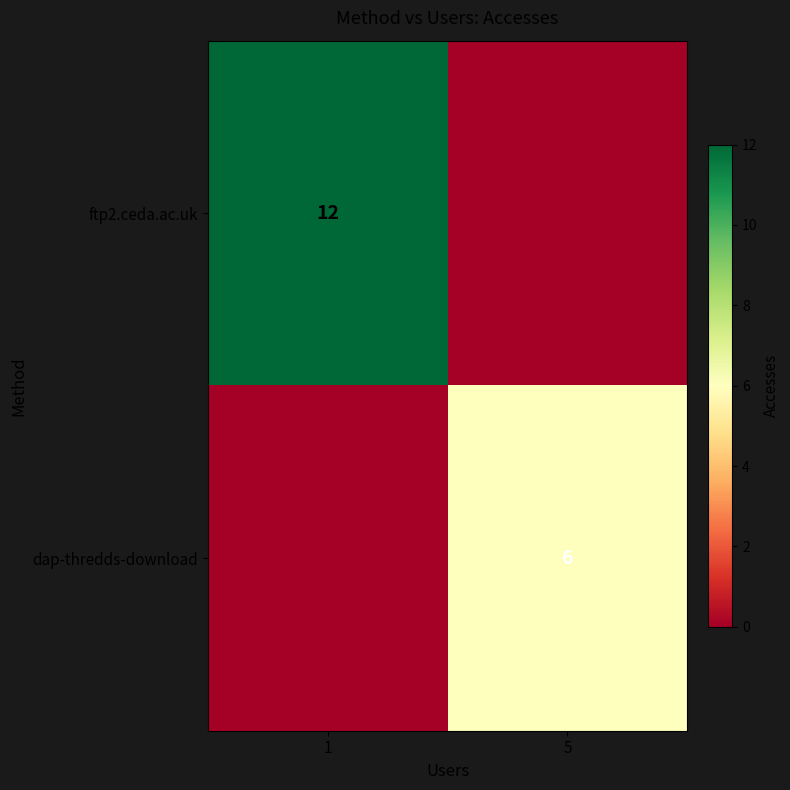

True or false: ftp2.ceda.ac.uk has a value of 17 at 1.

False